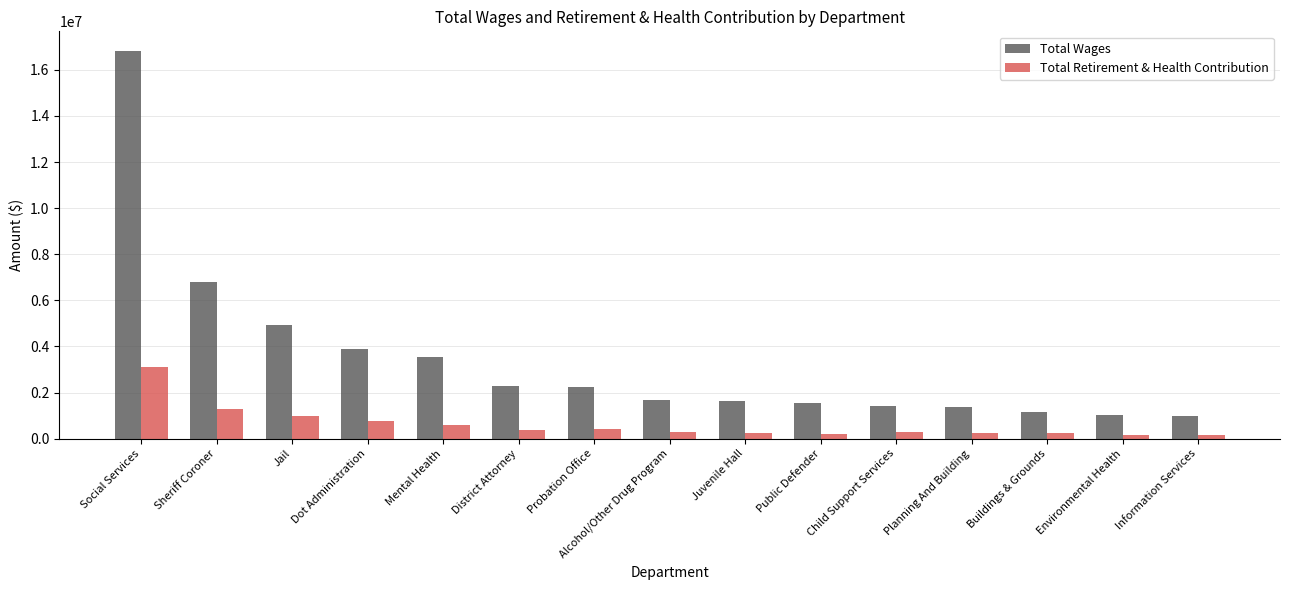

What is the label of the 14th bar from the left?

Environmental Health